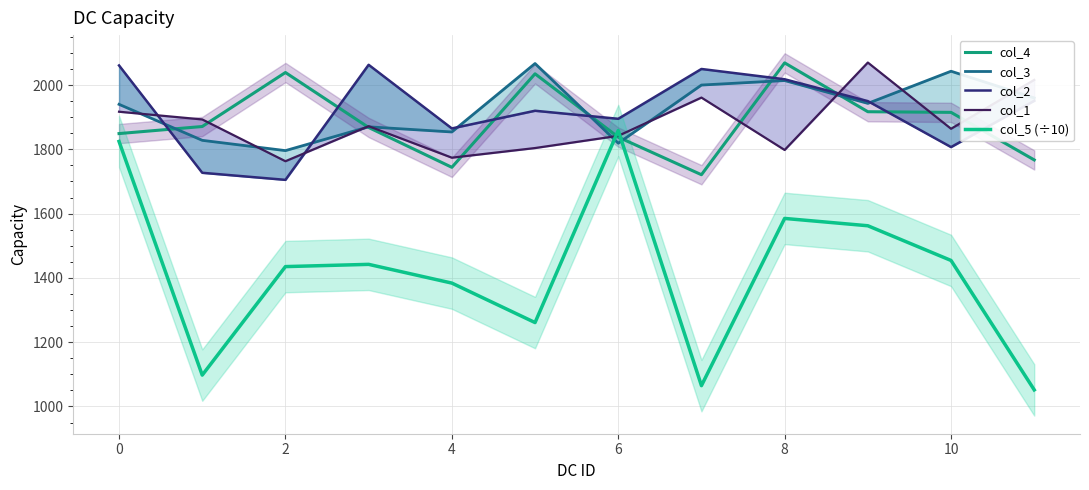

Does the chart display data point markers on the line(s)?

No